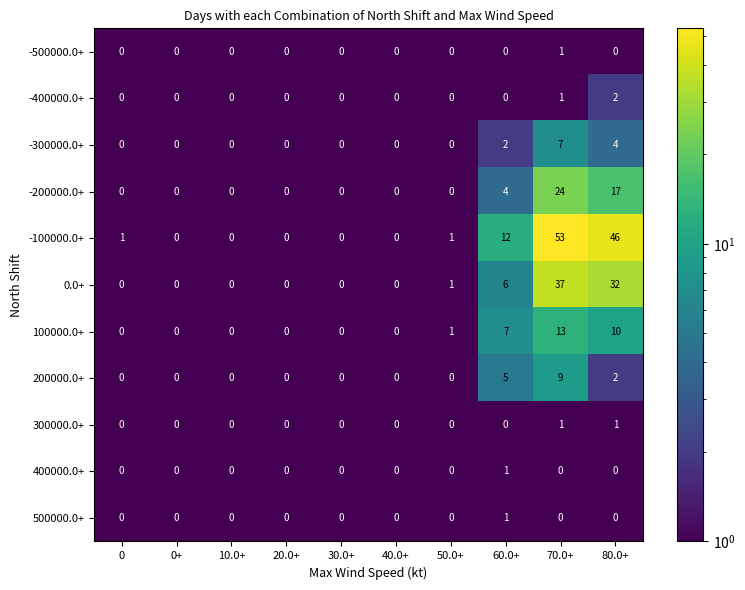

Is it true that -300000.0+ equals 2 at 0?

False